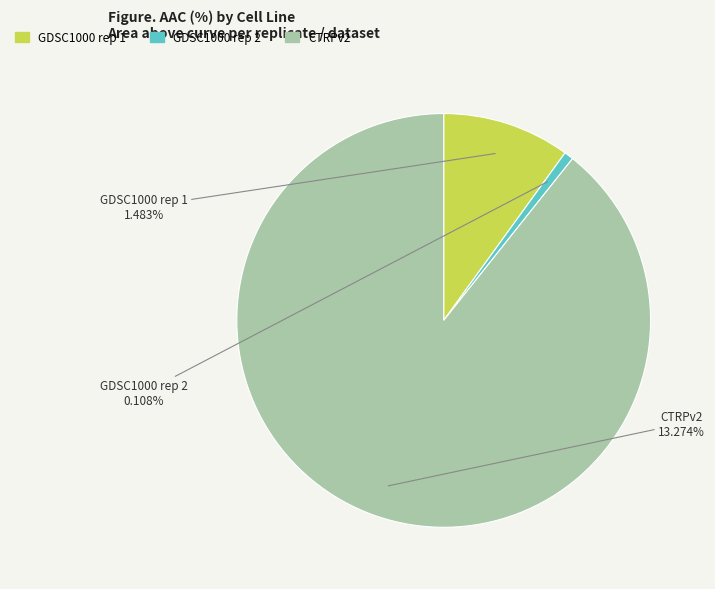

To the nearest percent, what is the average slice percentage?

33%